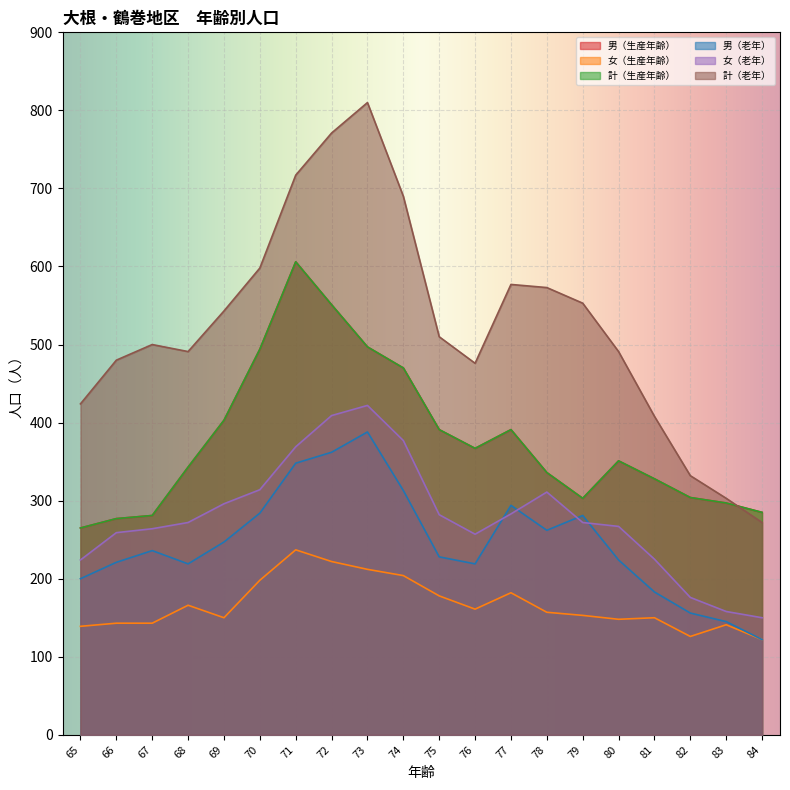

How many lines are shown in the chart?

6